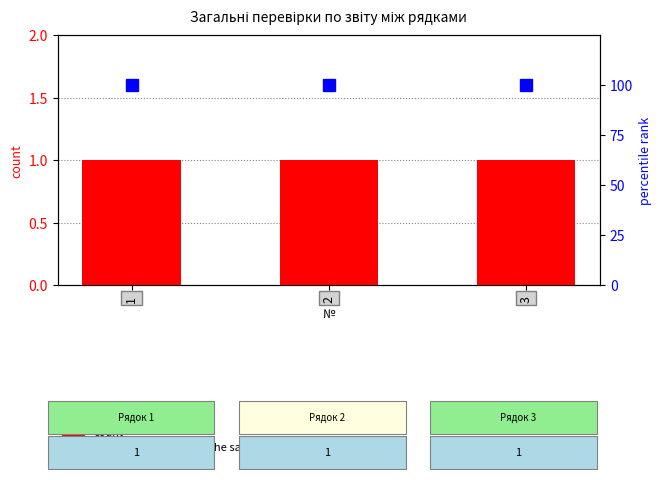

List the series in order of their peak value, highest first.

percentile rank within the sample, count